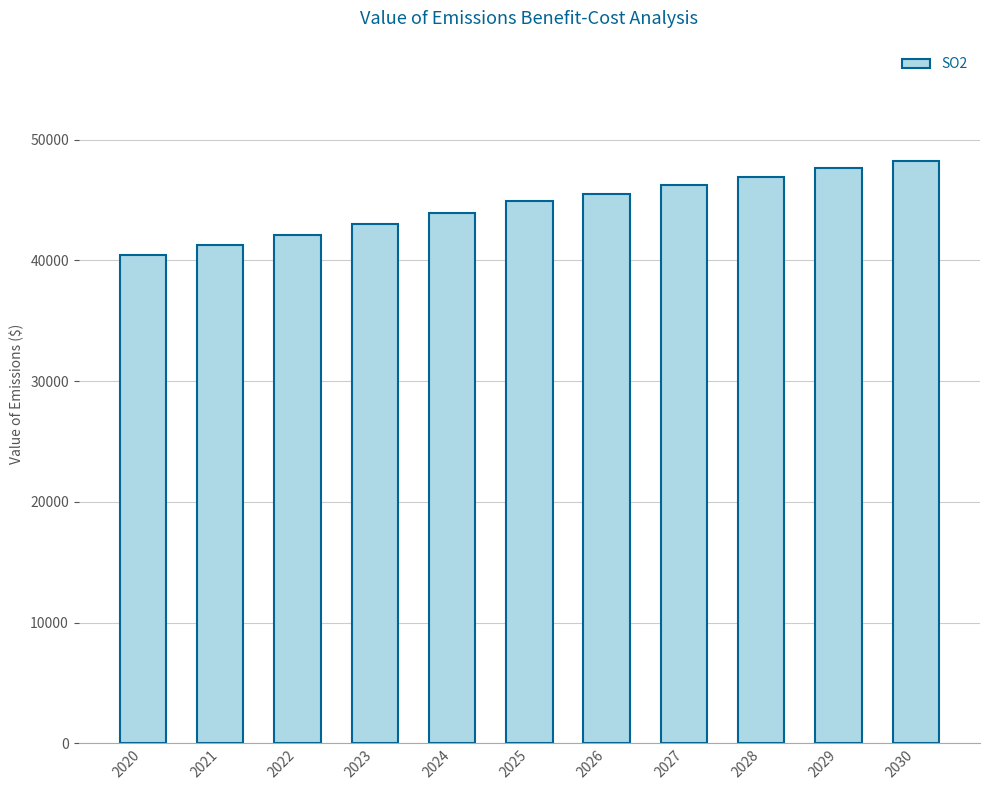

The value at 2025 is 23314. True or false?

False